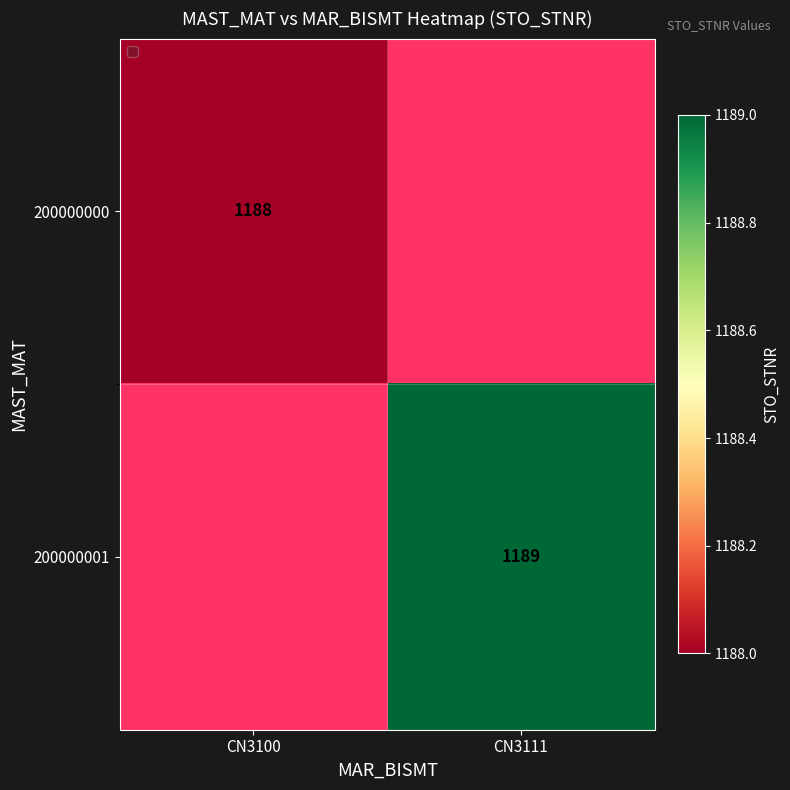

What is the greatest value displayed?

1189.0